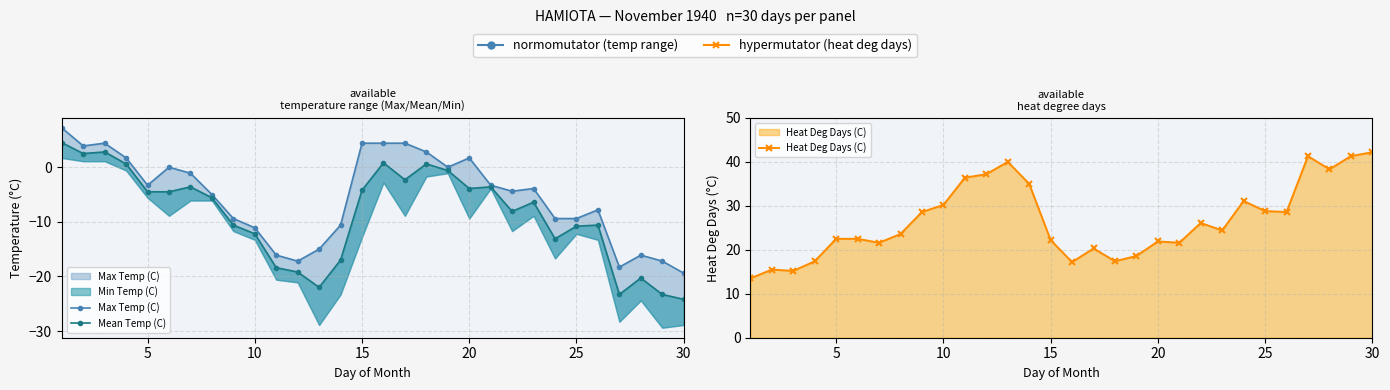

What is the spread (max minus min) of values at 10?

12.4